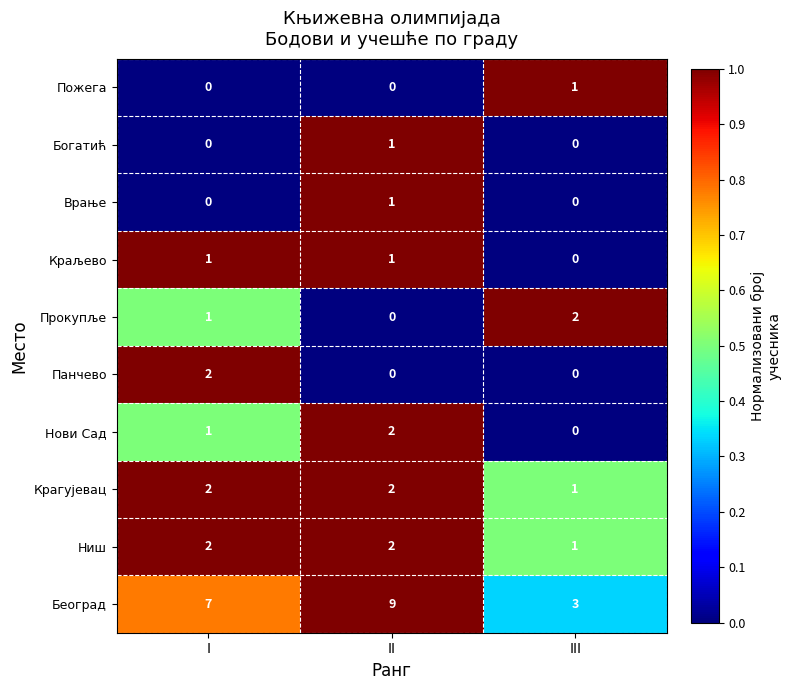

Is the value of Богатић at I greater than the value of Пожега at III?

No